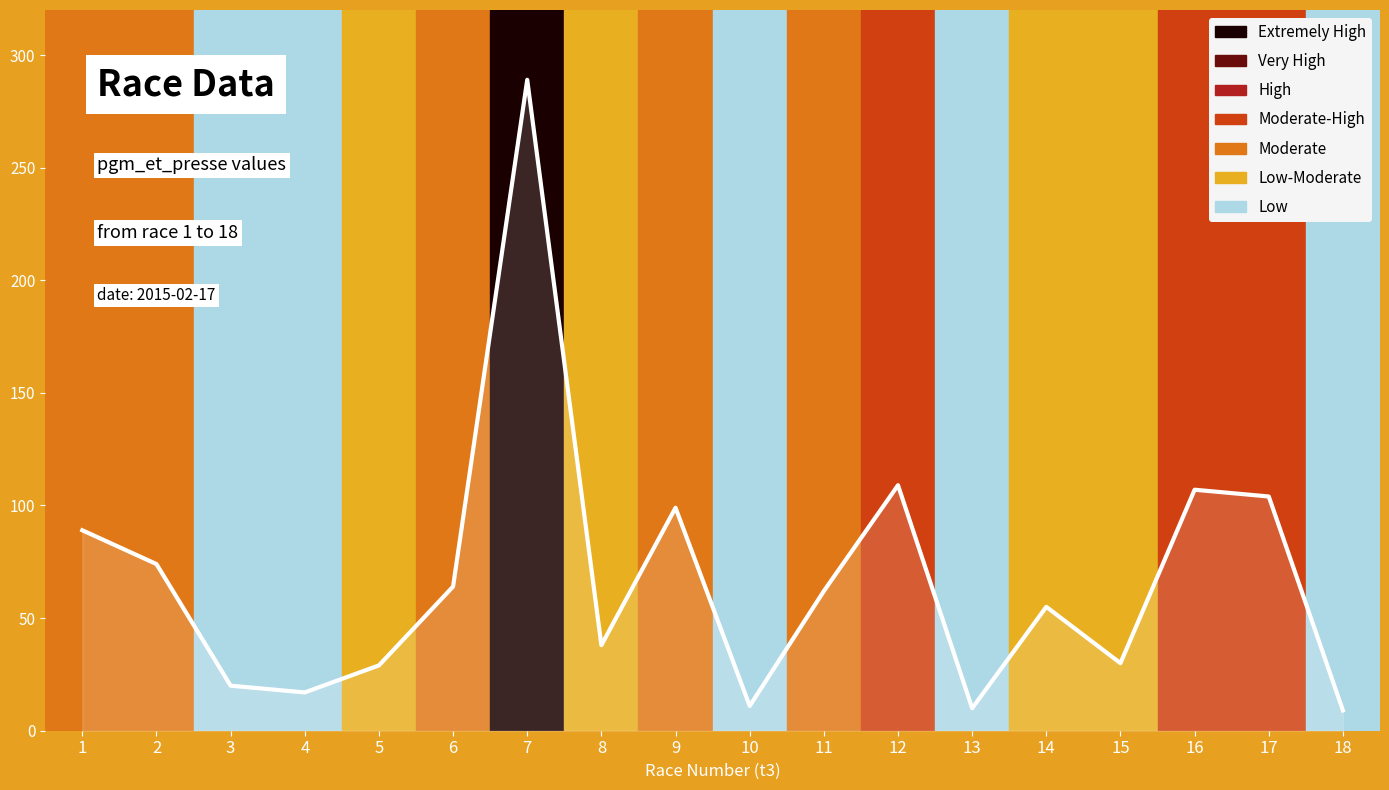

How many data points does each series have?

18